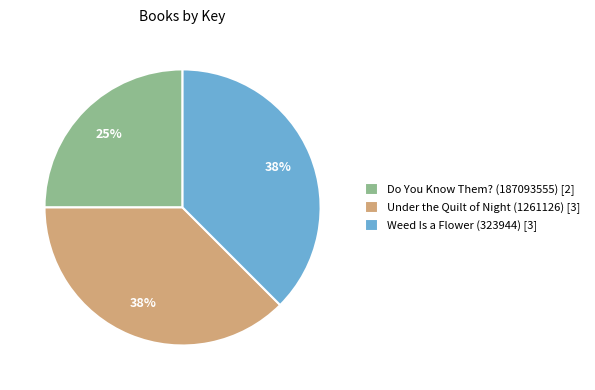

To the nearest percent, what is the average slice percentage?

33%